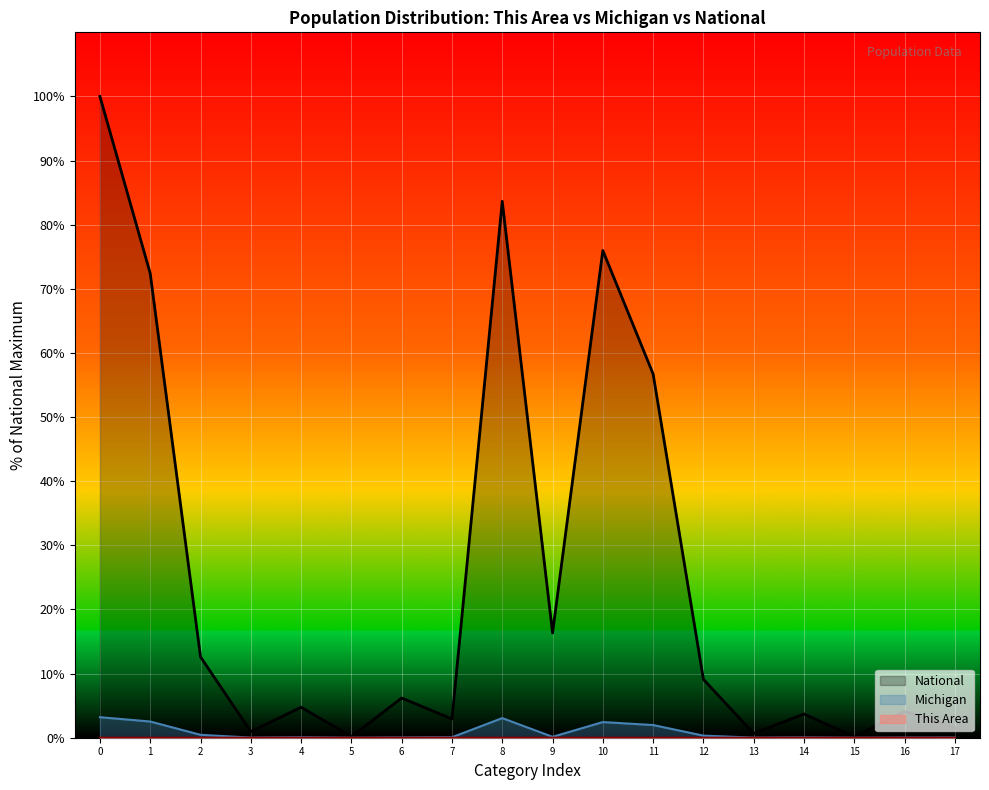

True or false: Michigan has a value of 3.2 at 0.

True